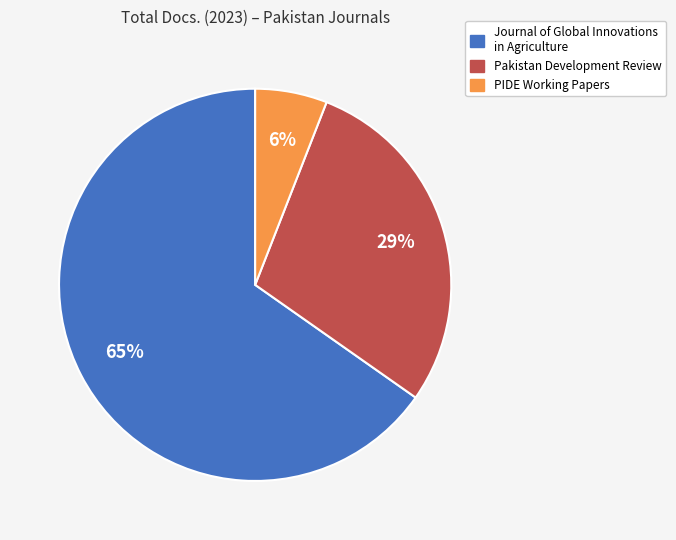

To the nearest percent, what is the difference between the Journal of Global Innovations in Agriculture and PIDE Working Papers slice percentages?

59%